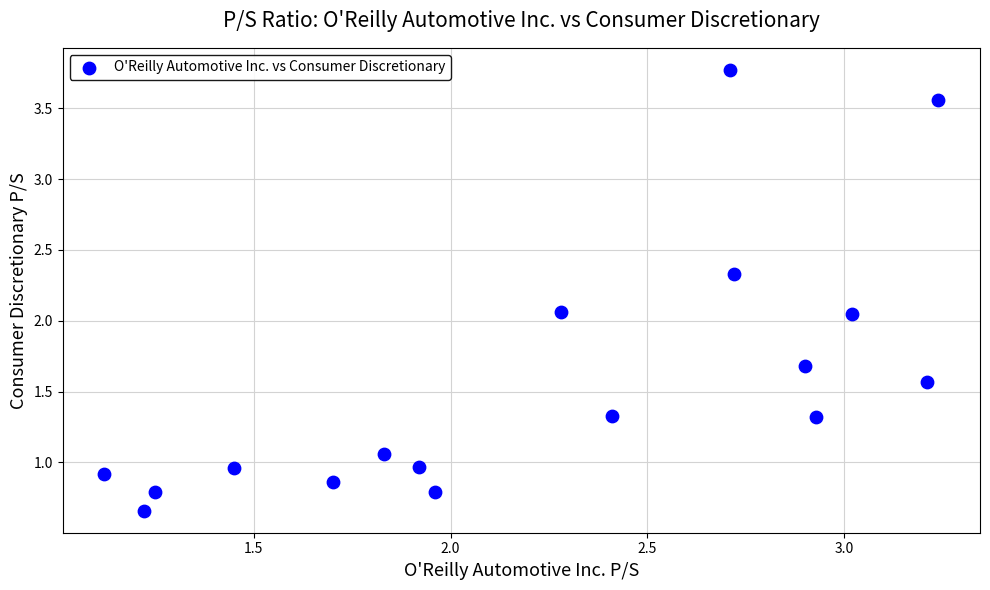

What is the range of Y values (max minus min)?

3.1